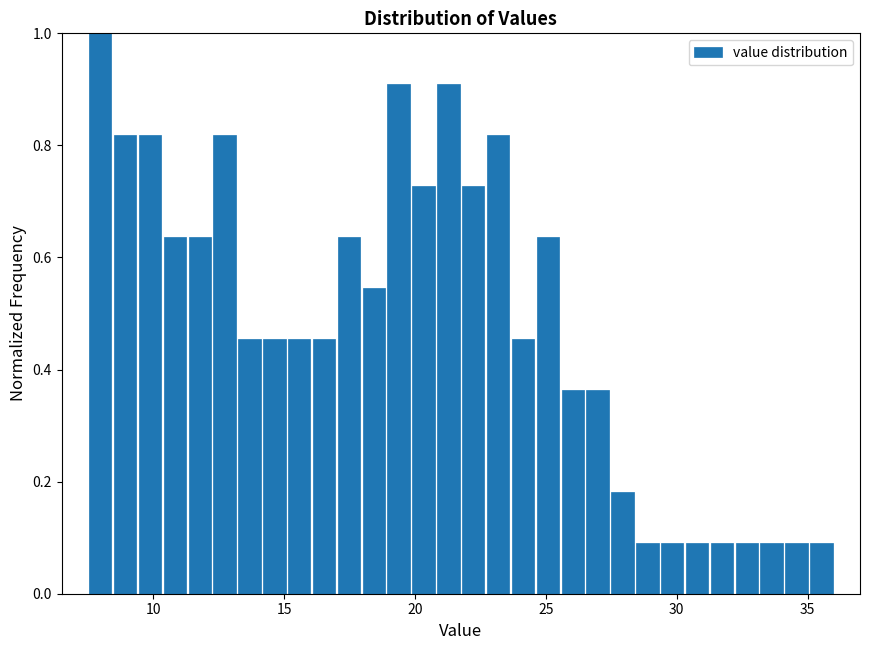

Around what value on the x-axis is the tallest bar? Give the approximate position of its centre, as read against the axis.

8.0